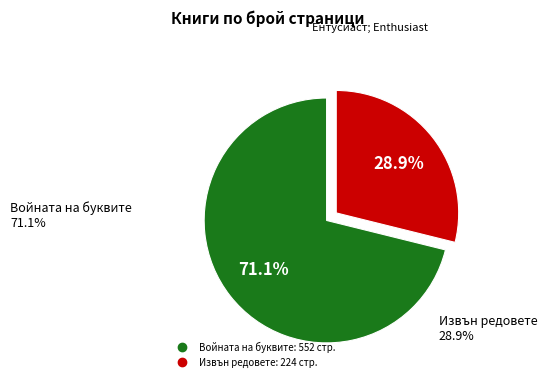

Which category accounts for the majority?

Войната на буквите